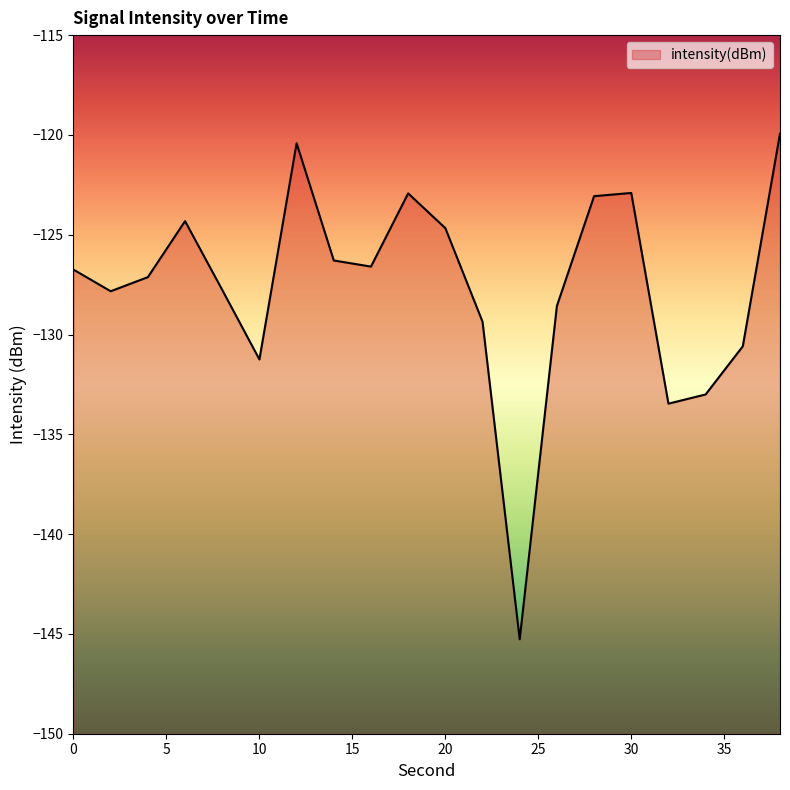

At which label does the data first exceed -126?

6